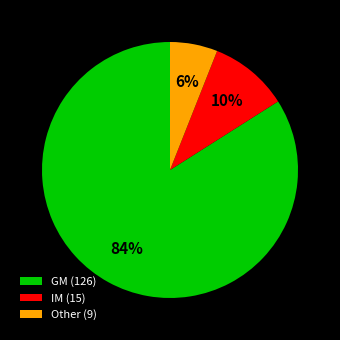

Is it true that IM (15) is 10% of the pie?

True